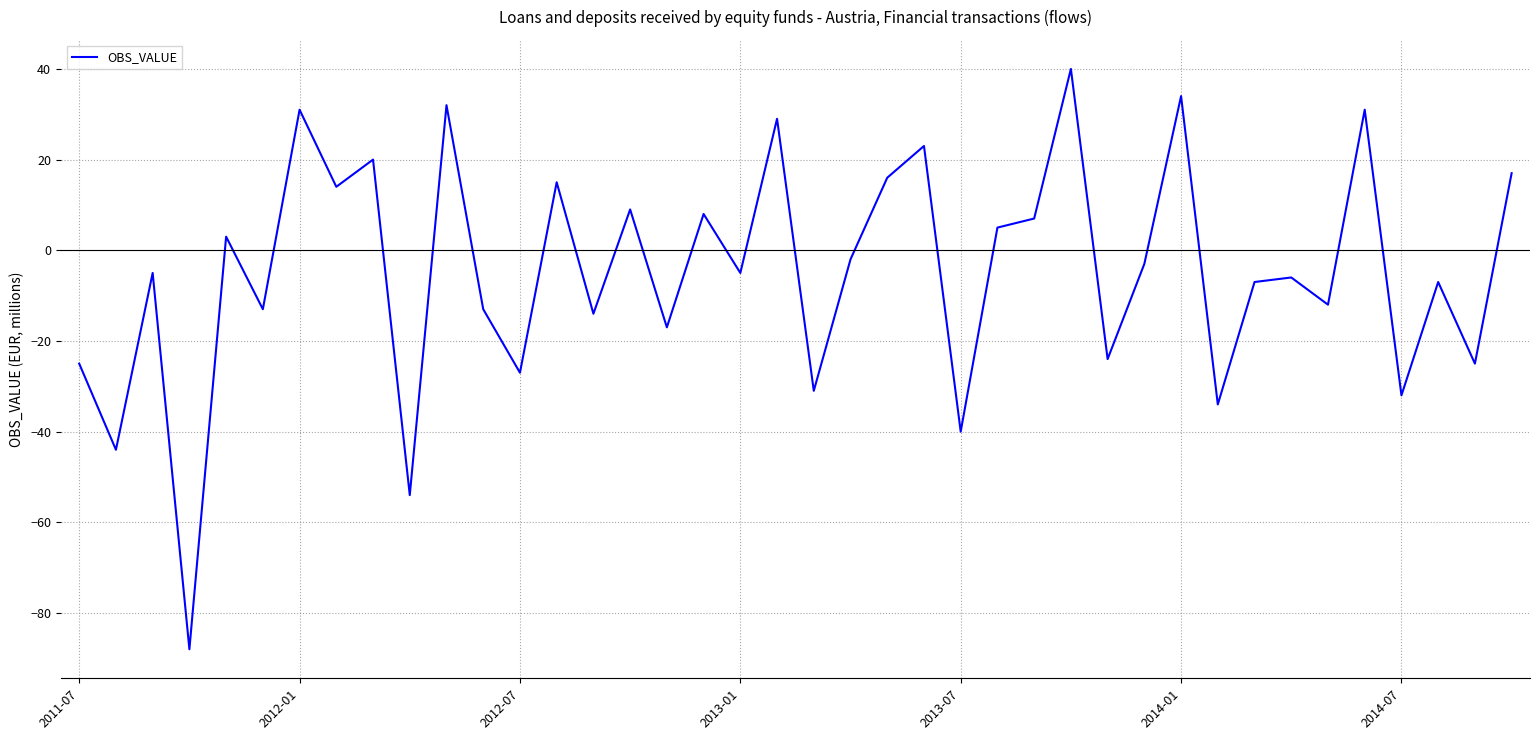

What is the difference between the maximum and minimum values?

128